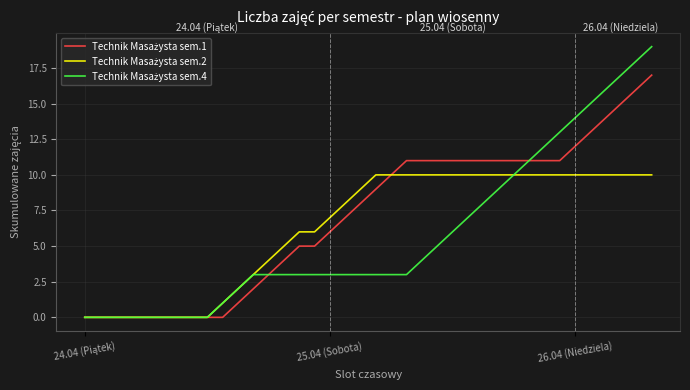

How many lines are shown in the chart?

3